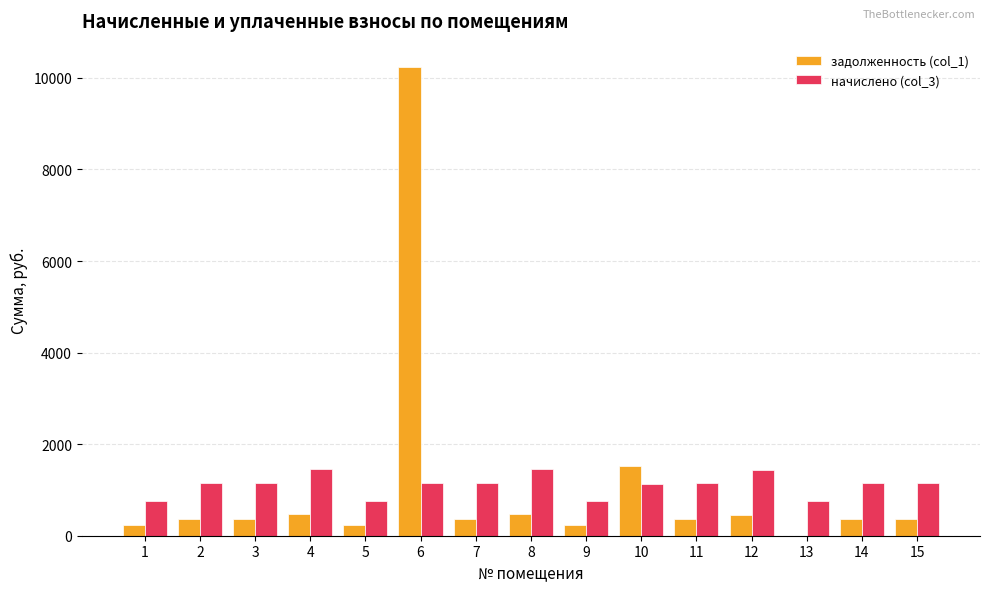

Is it true that начислено (col_3) equals 1149.1 at 3?

True